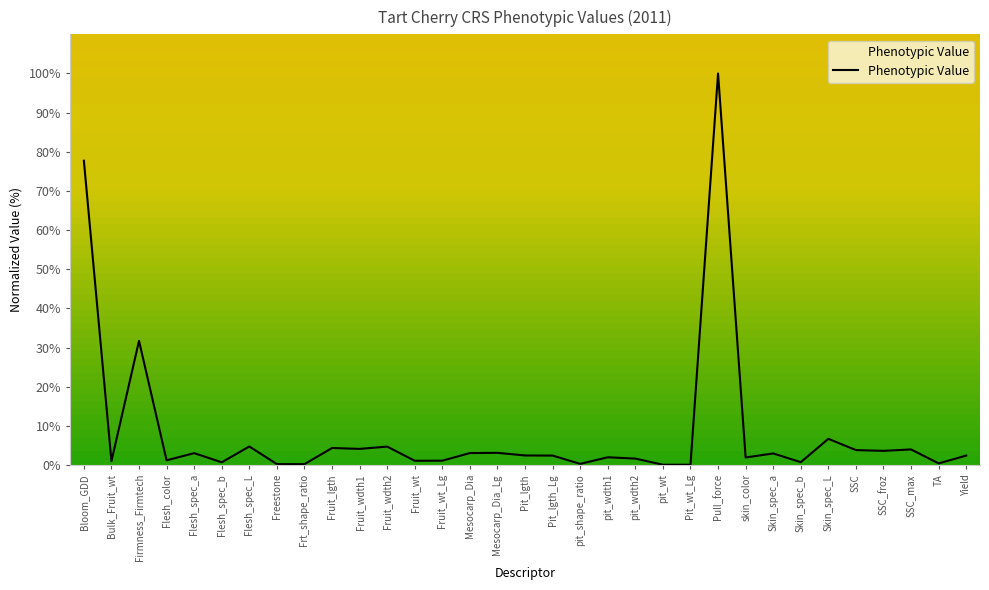

At which label is the value closest to 50?

Firmness_Firmtech